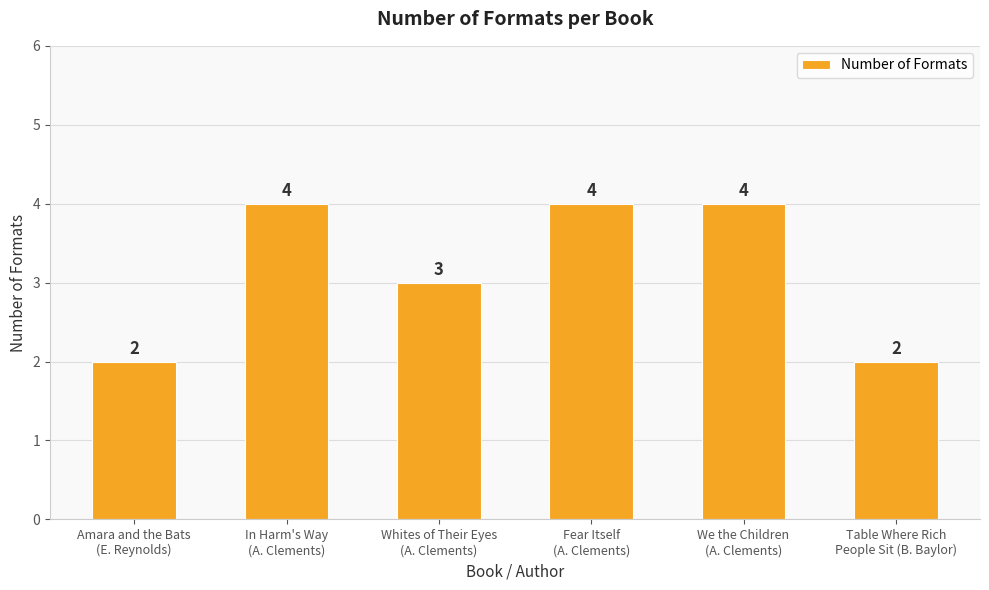

Is it true that the value at Fear Itself
(A. Clements) is 4?

True